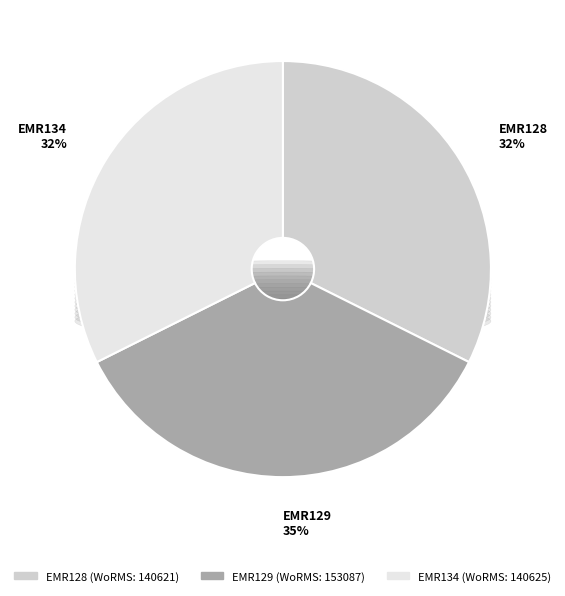

The EMR134 slice represents 46% of the pie. True or false?

False